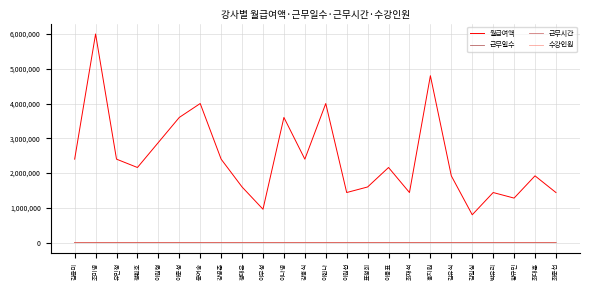

What is the difference between the 근무시간 values at 김유식 and 김윤미?

1